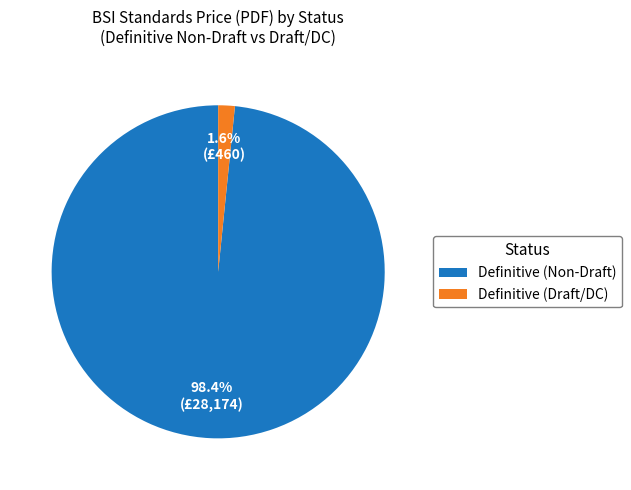

Which slice is the largest?

Definitive (Non-Draft)